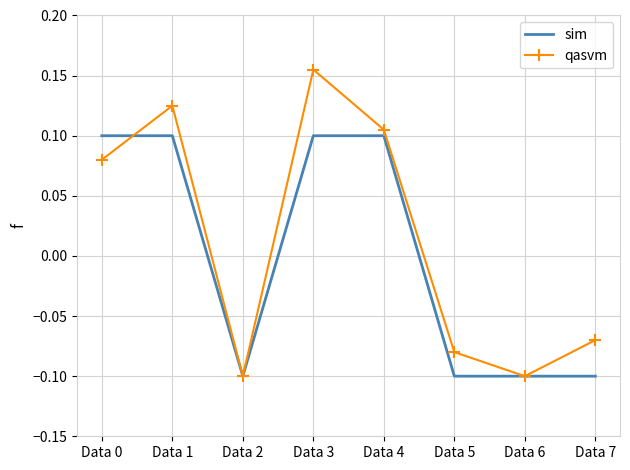

Rank the series at Data 0 from lowest to highest value.

qasvm, sim